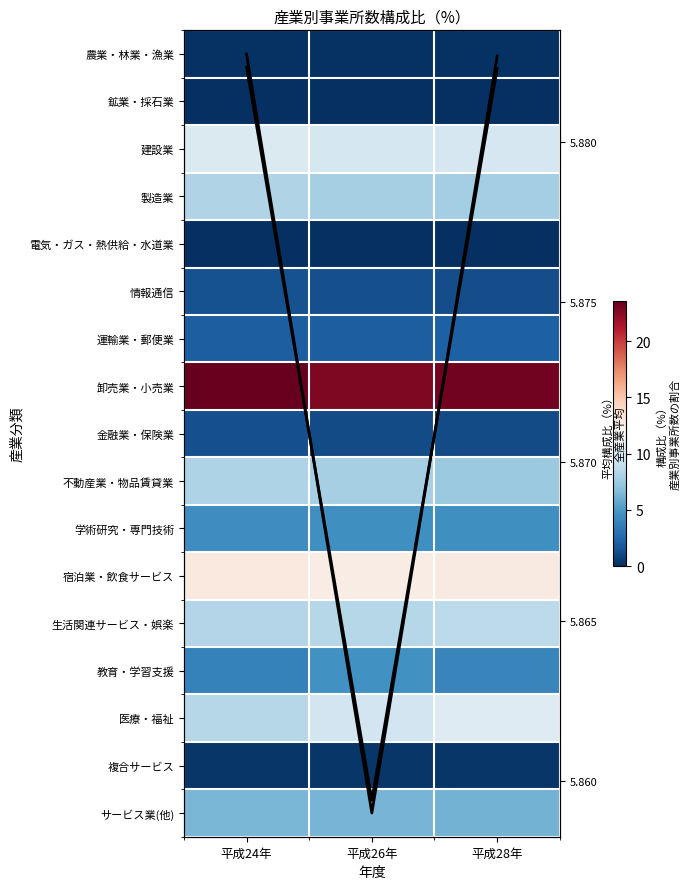

At which category is the sum across all series the highest?

平成26年